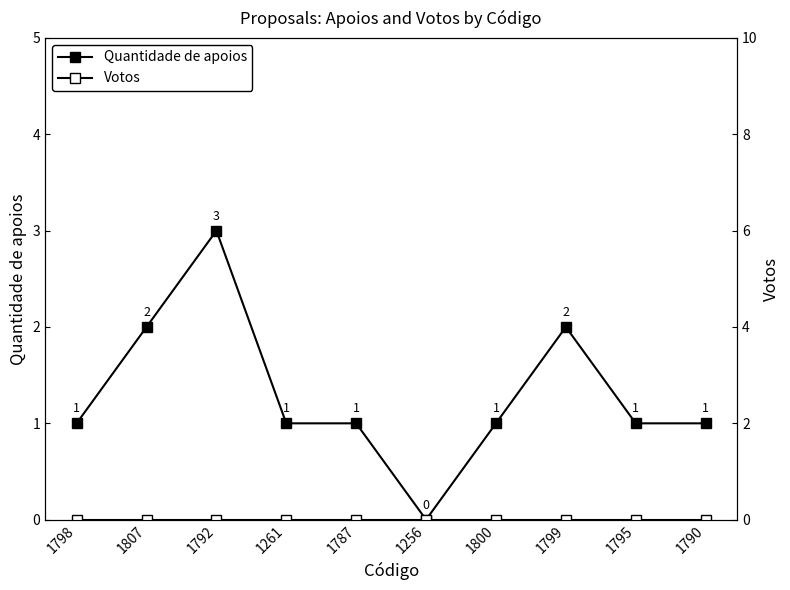

True or false: Quantidade de apoios and Votos cross at least once.

False